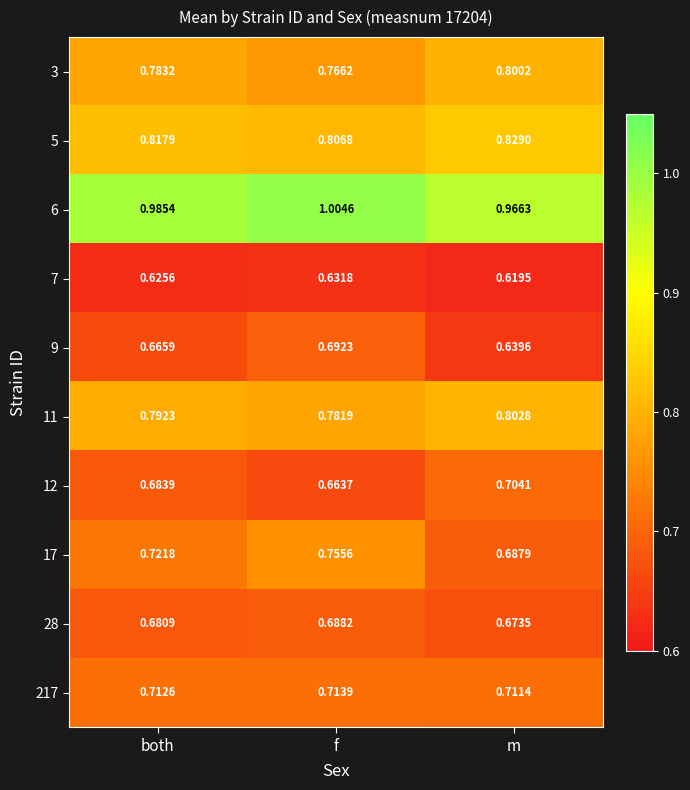

Which label corresponds to the smallest value in the chart?

m